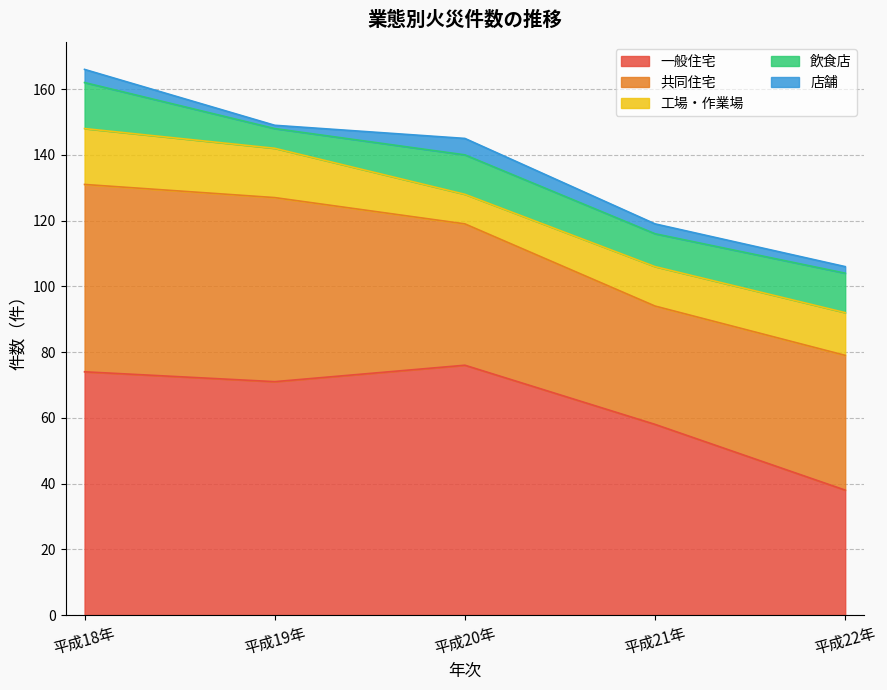

What value does the 店舗 series have at 平成21年?

3